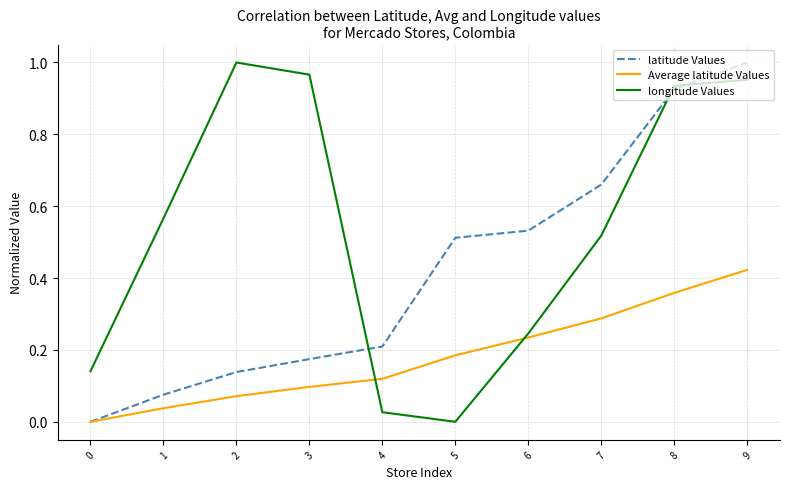

List the series in order of their overall mean, lowest first.

Average latitude Values, latitude Values, longitude Values